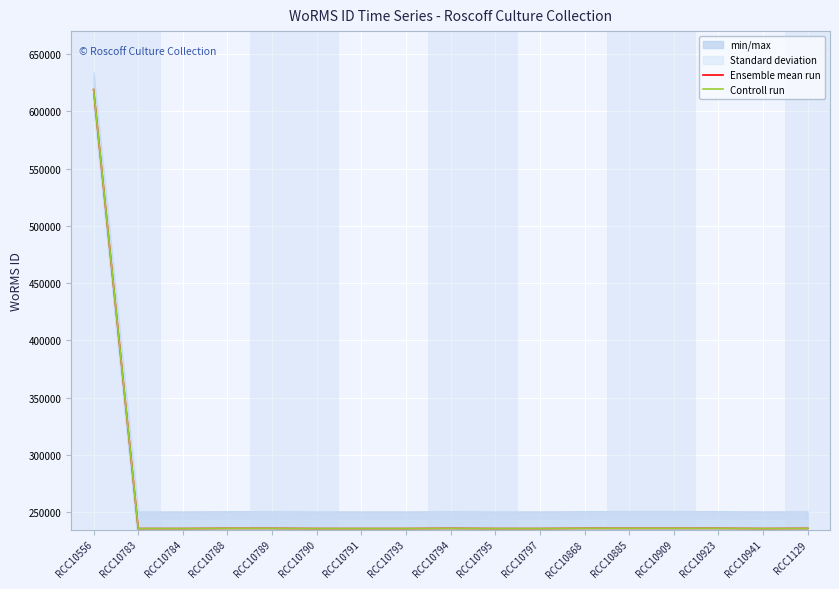

Which series has the largest total across all categories?

Ensemble mean run